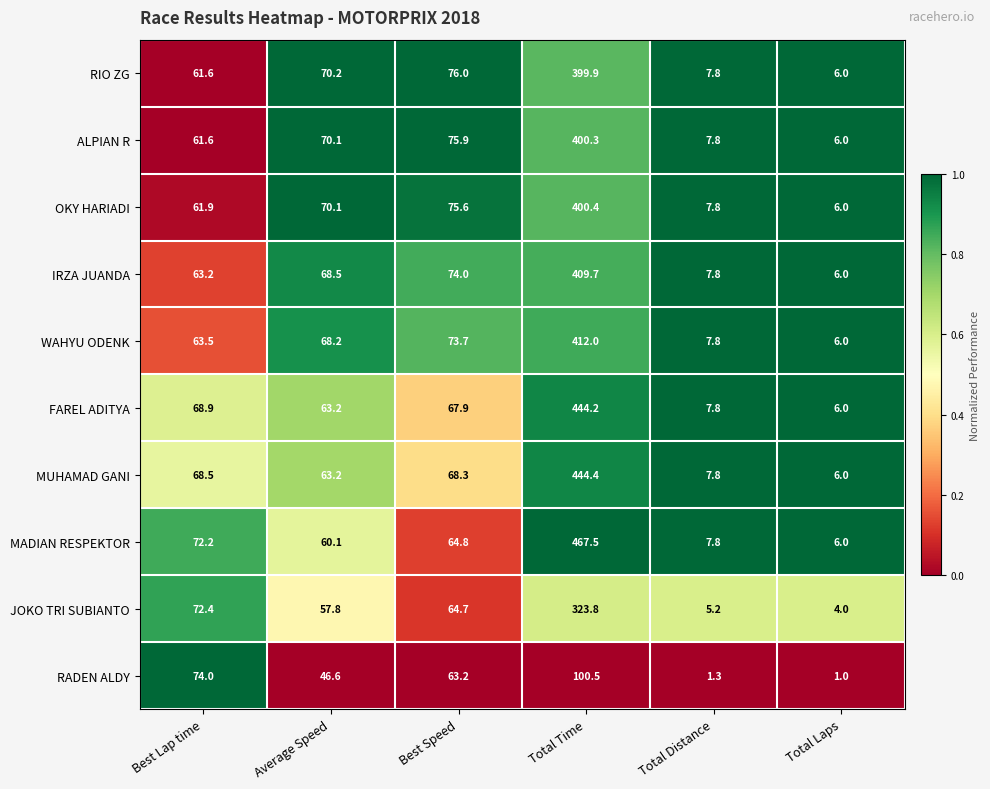

Which label corresponds to the largest value in the chart?

Total Time